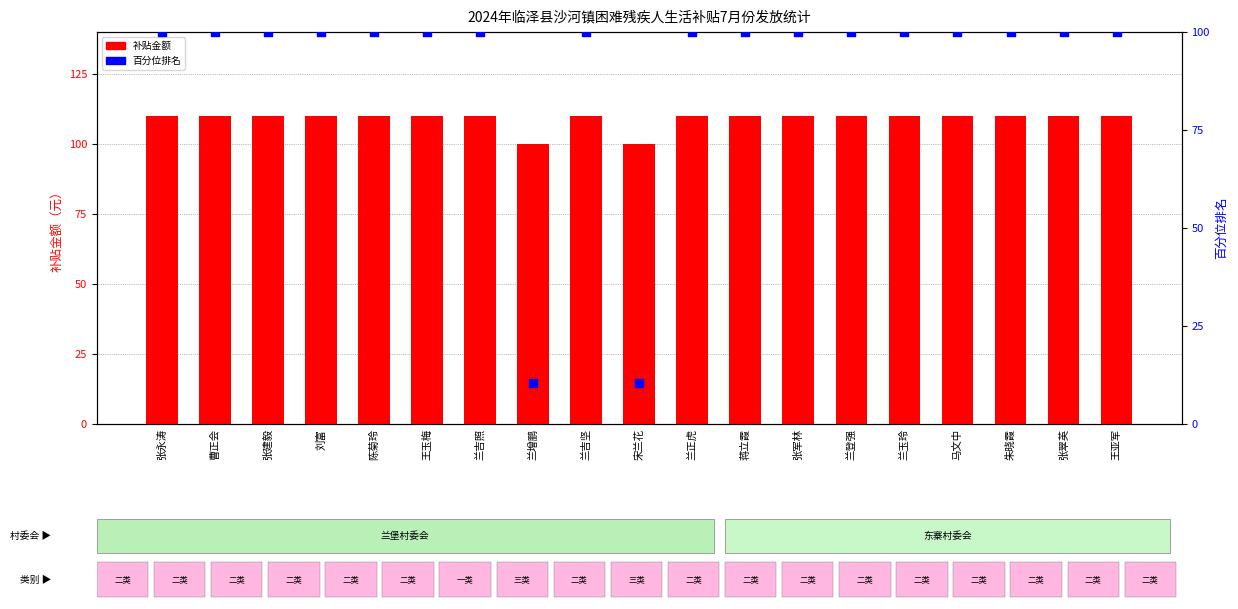

At how many categories does at least one series exceed 41?

19